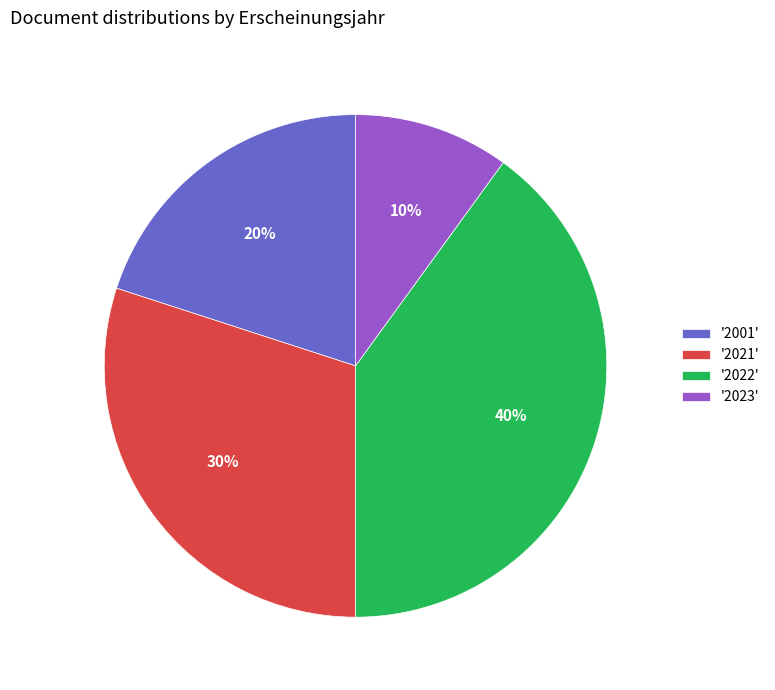

Rank the categories by value from lowest to highest.

'2023', '2001', '2021', '2022'